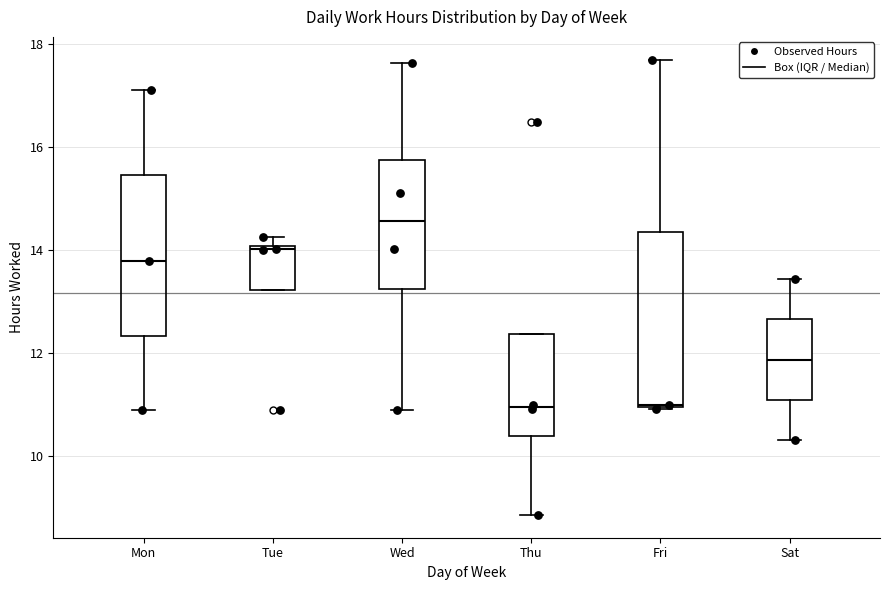

Where does the lower whisker of the box for Wed end on the y-axis? The values are not printed on the chart, so give them approximately, as read against the axis.

11.0